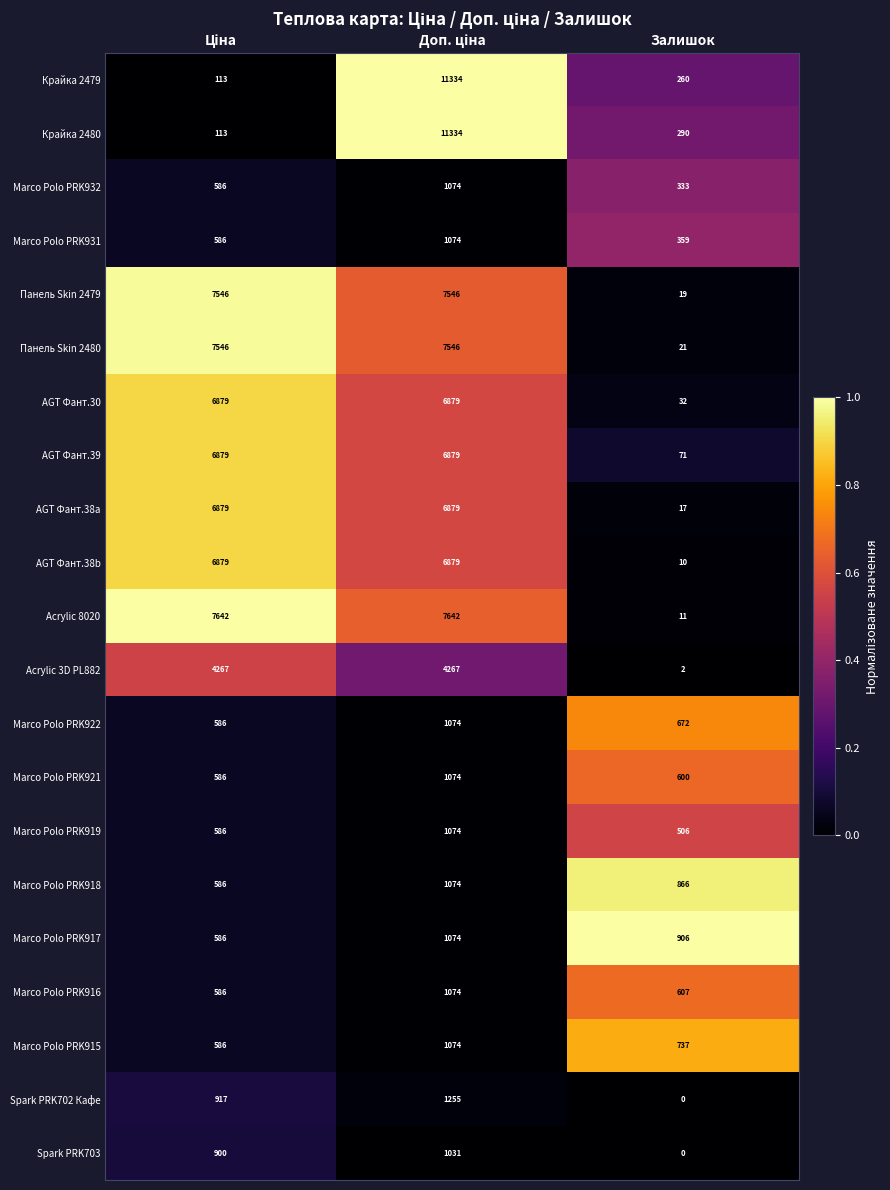

What is the sum of all Marco Polo PRK917 values?

2566